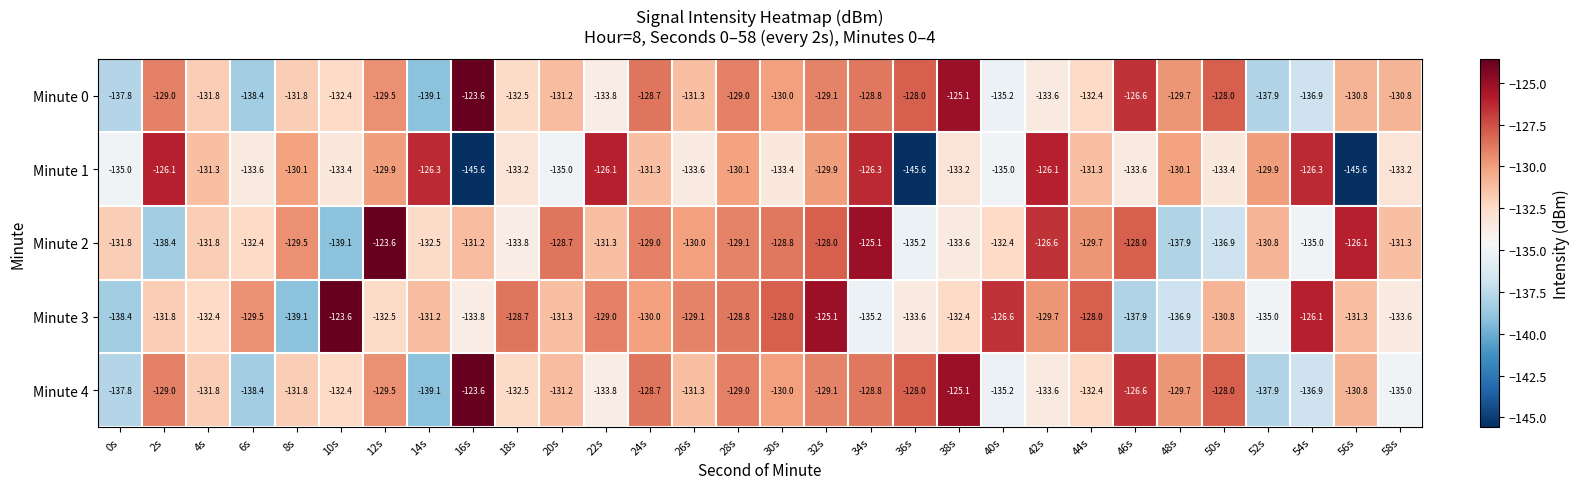

Which series has the largest total across all categories?

Minute 2